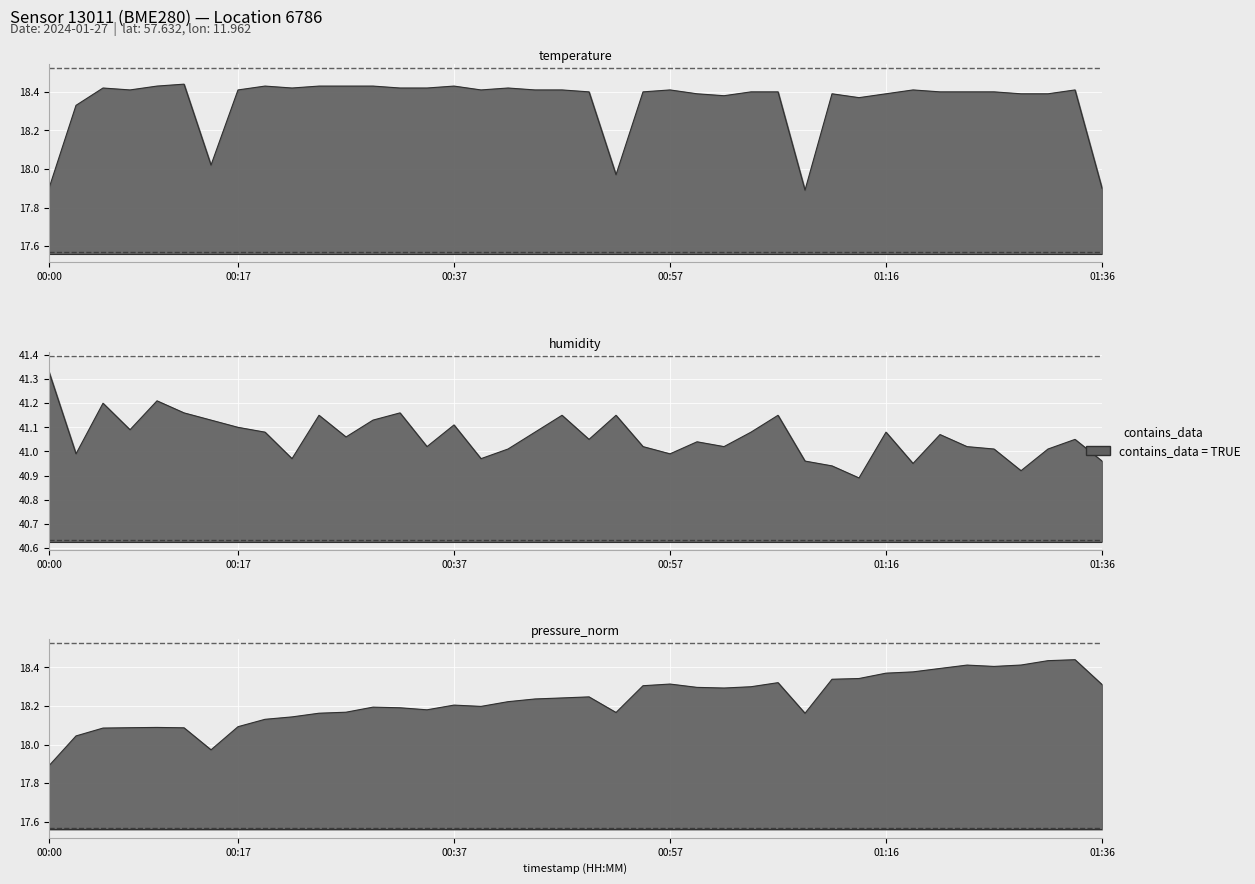

At which category does pressure_norm reach its first local peak?

00:09